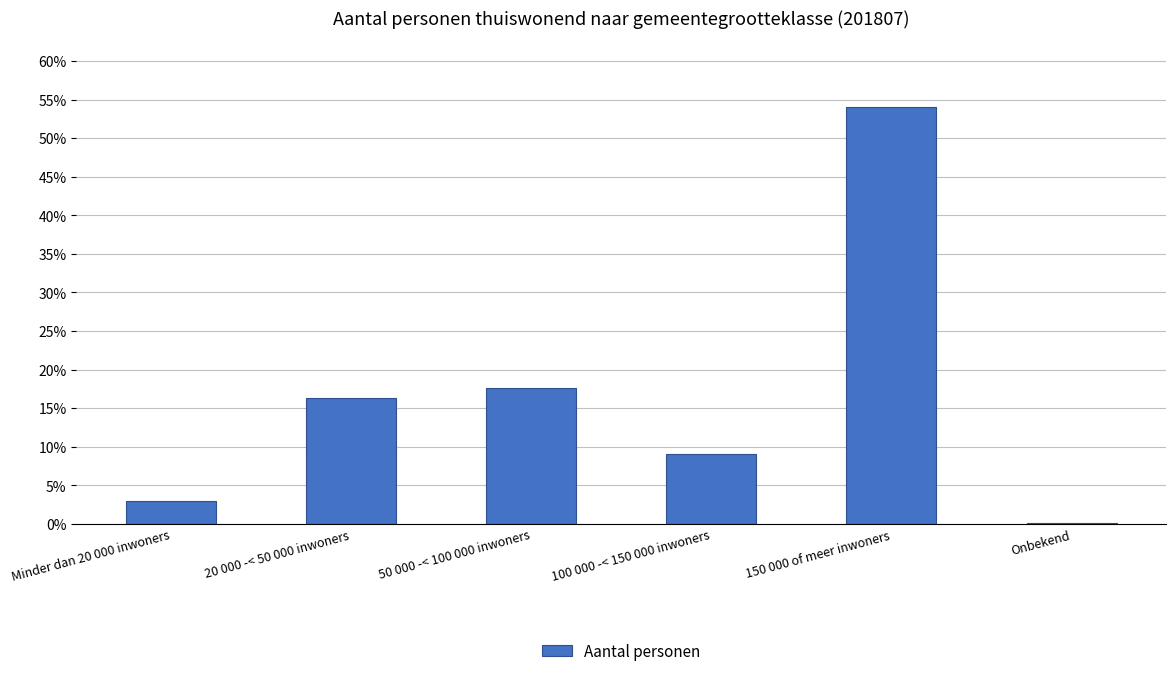

Rank the categories by value from highest to lowest.

150 000 of meer inwoners, 50 000 -< 100 000 inwoners, 20 000 -< 50 000 inwoners, 100 000 -< 150 000 inwoners, Minder dan 20 000 inwoners, Onbekend